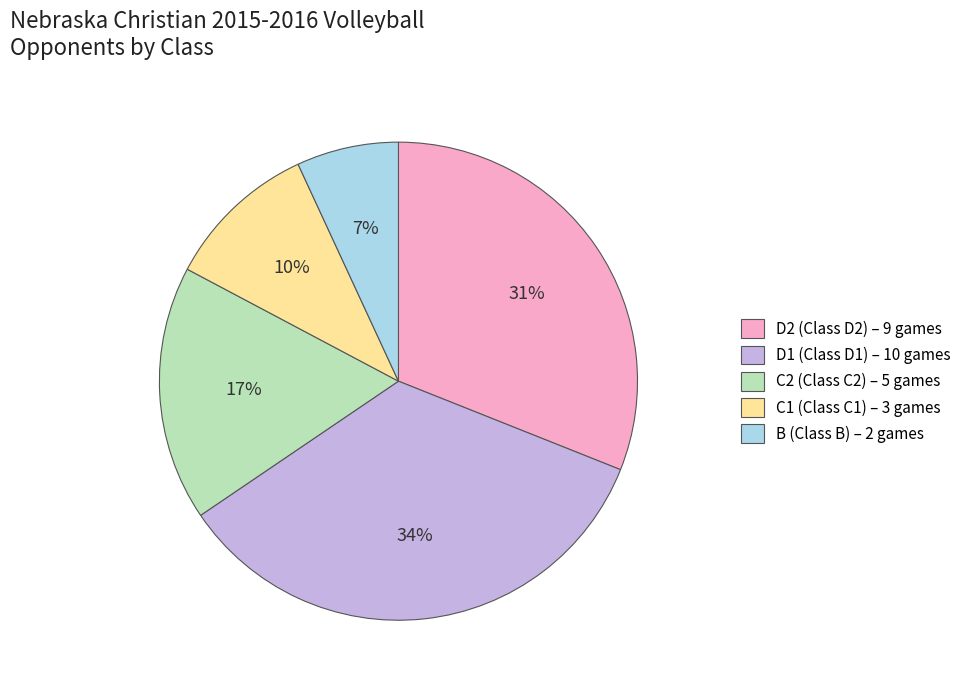

What is the smallest slice in the pie chart?

B